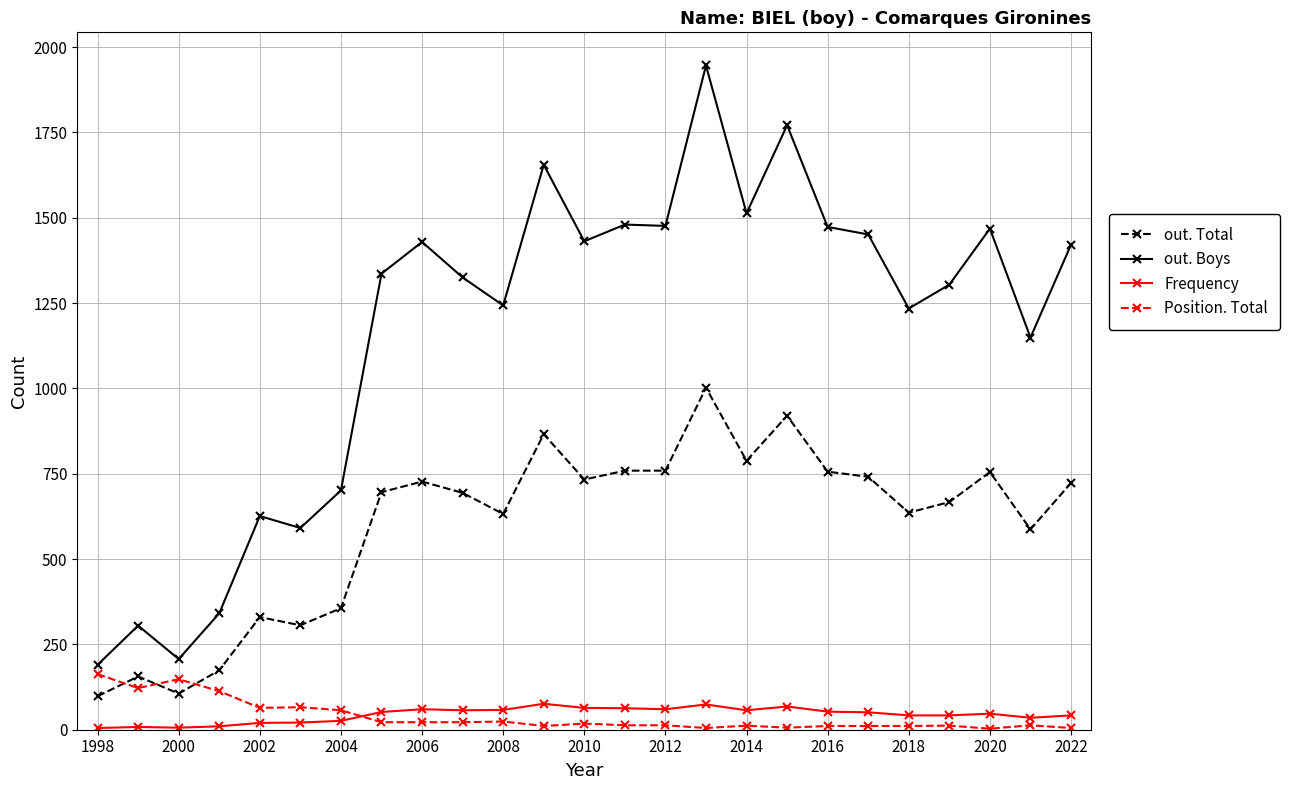

Which series has the largest total across all categories?

out. Boys